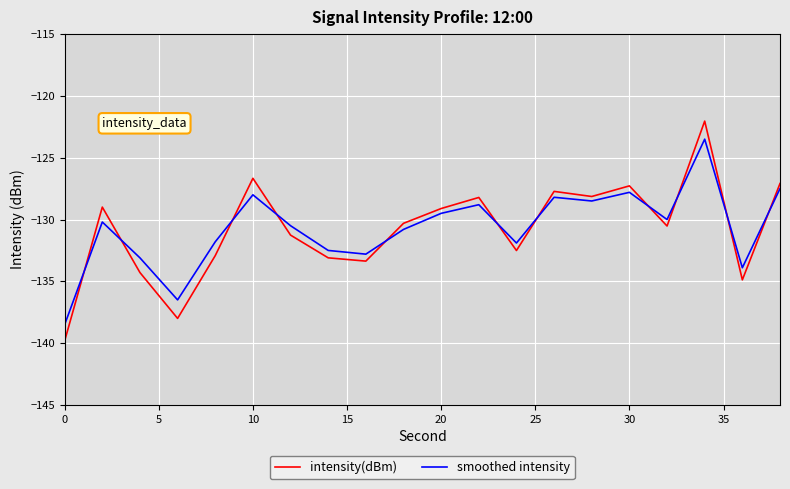

What is the maximum value for intensity(dBm)?

-122.0